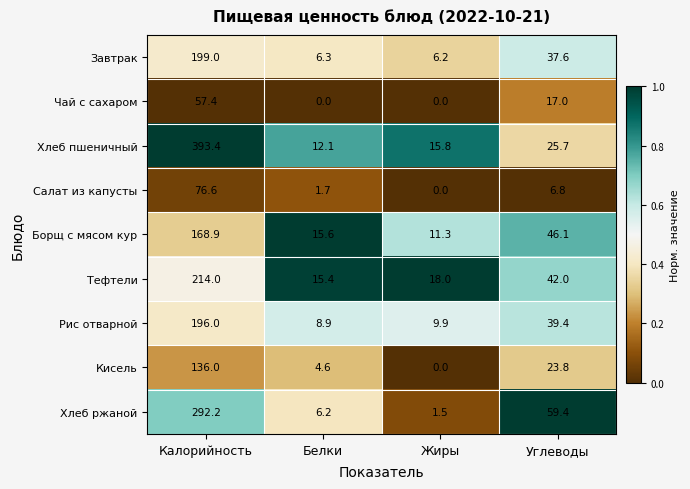

What is the total value across all series at Углеводы?

297.8